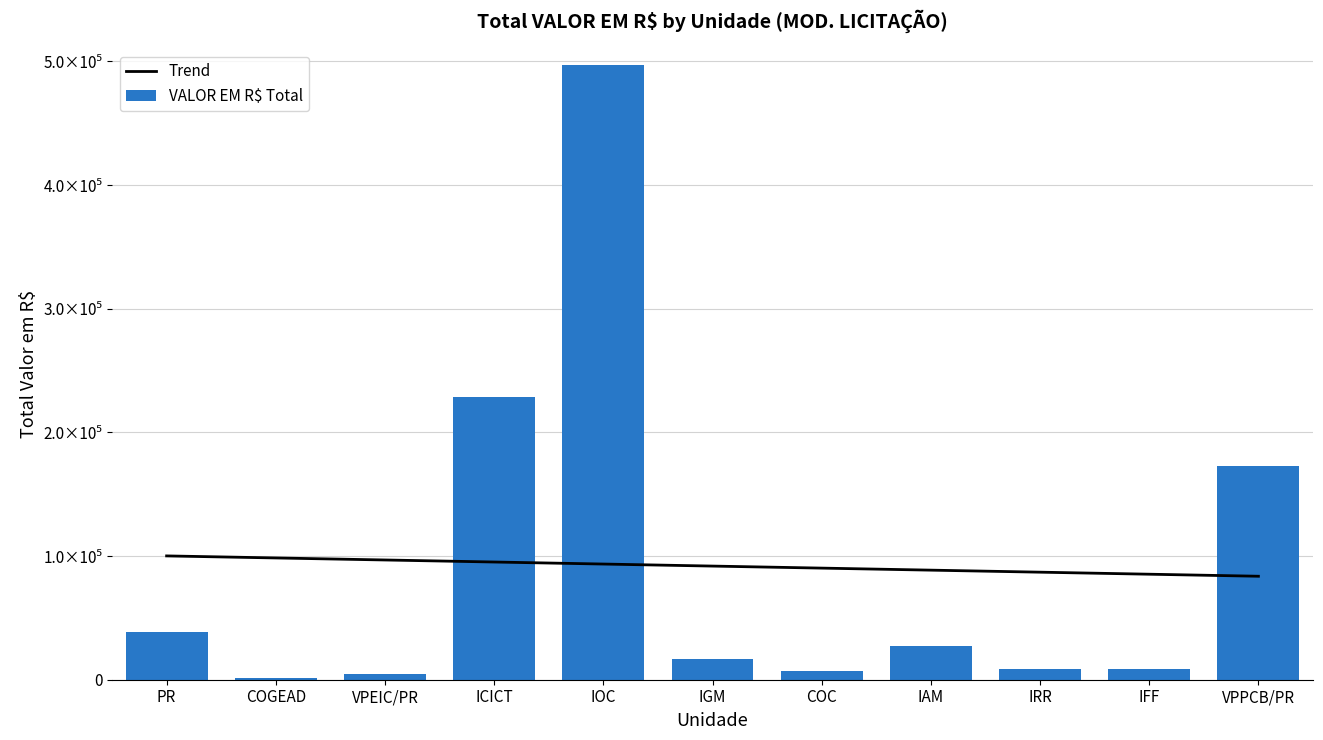

Reading right to left, transcribe all the data shown in this chart.

Trend: 83687.4	85331.9	86976.5	88621.1	90265.7	91910.3	93554.9	95199.5	96844.1	98488.7	100133.3
VALOR EM R$ Total: 172837.0	8588.8	8393.0	26908.6	7306.0	17079.0	497173.4	228294.6	4420.0	1339.2	38673.6